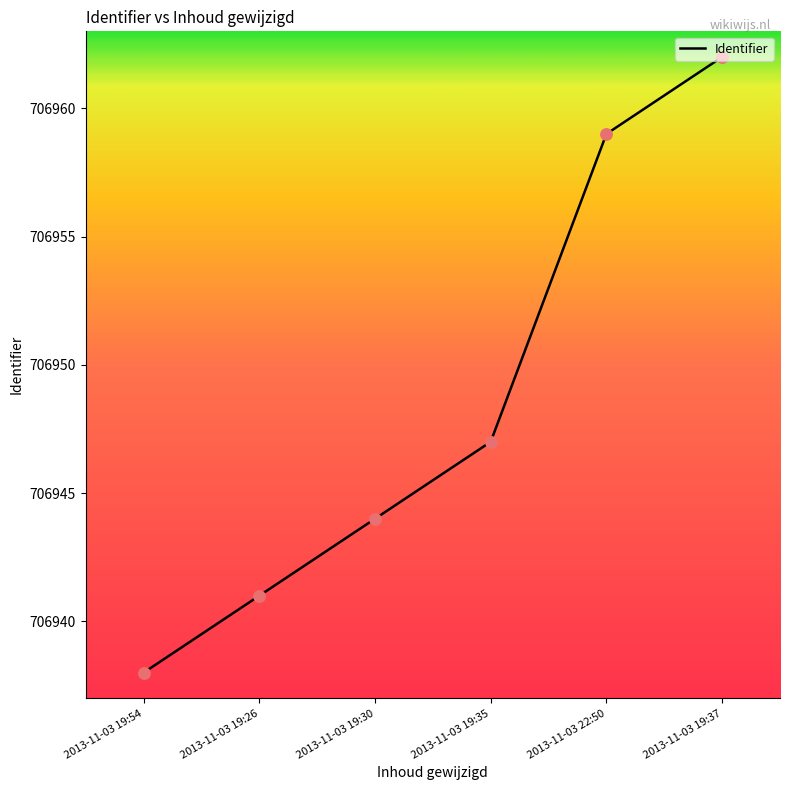

Approximately how many times larger is the value at 2013-11-03 22:50 compared to 2013-11-03 19:30?

1.0